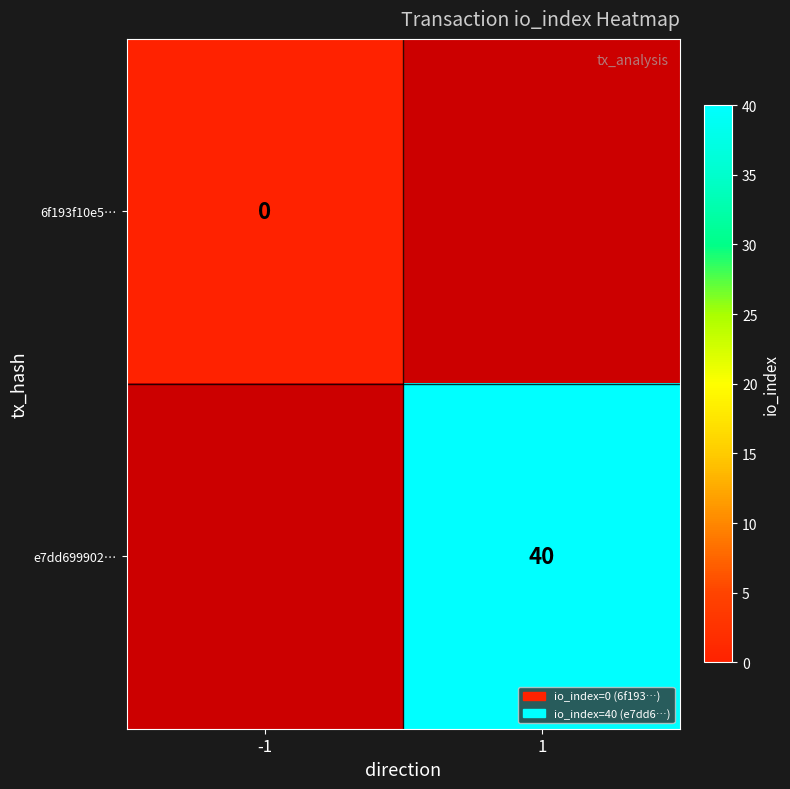

Is it true that e7dd699902… equals 64 at 1?

False